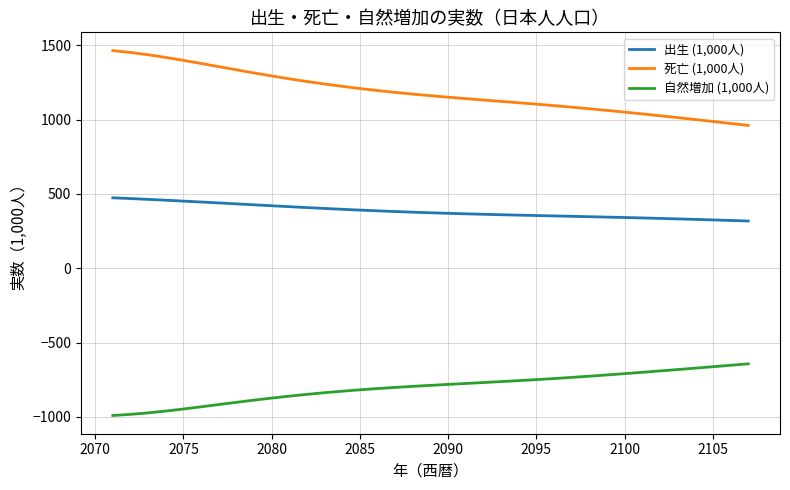

Rank the series by their maximum value, from lowest to highest.

自然増加 (1,000人), 出生 (1,000人), 死亡 (1,000人)